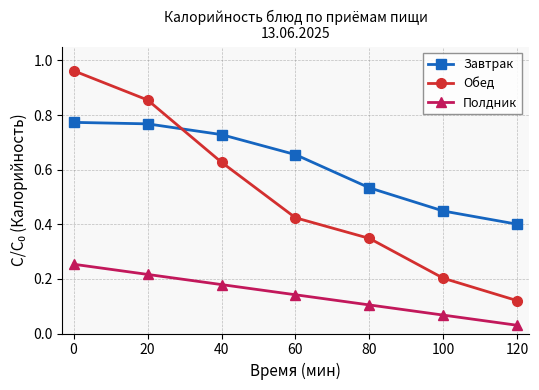

Is this an area chart (filled region under the line)?

No